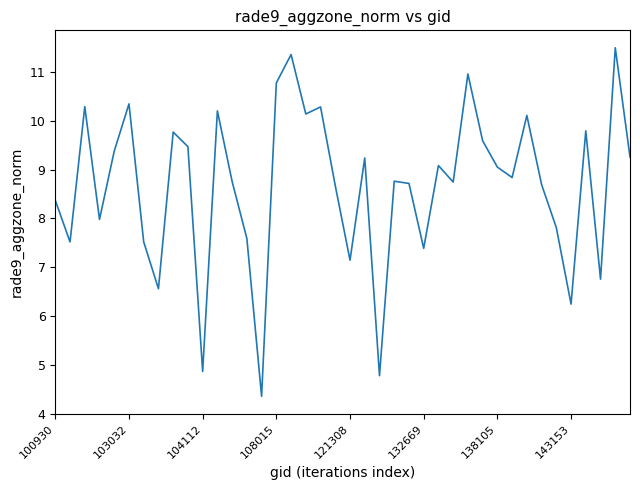

What is the maximum value shown in the chart?

11.5